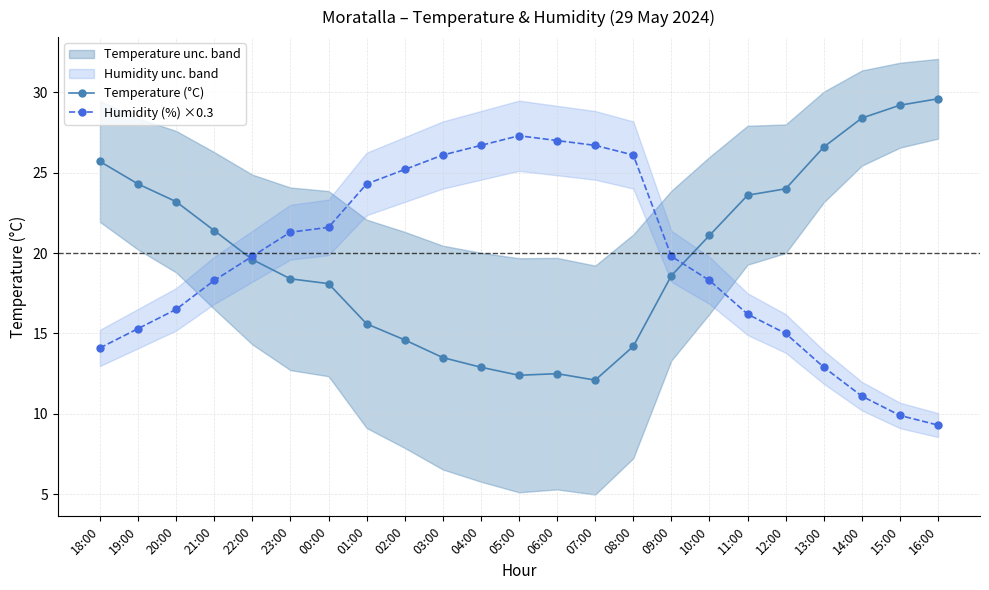

How many interior local peaks does the Humidity (%) ×0.3 series have?

1